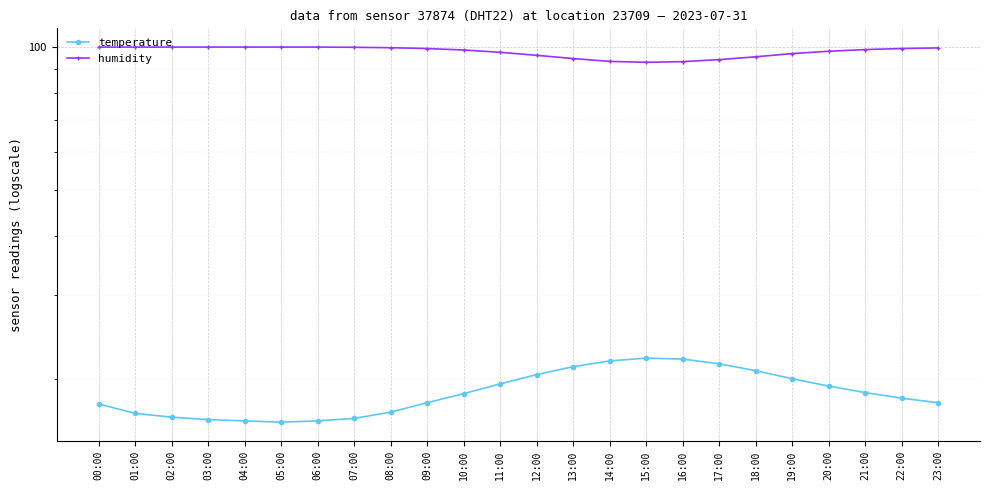

How many interior local peaks does the temperature series have?

1